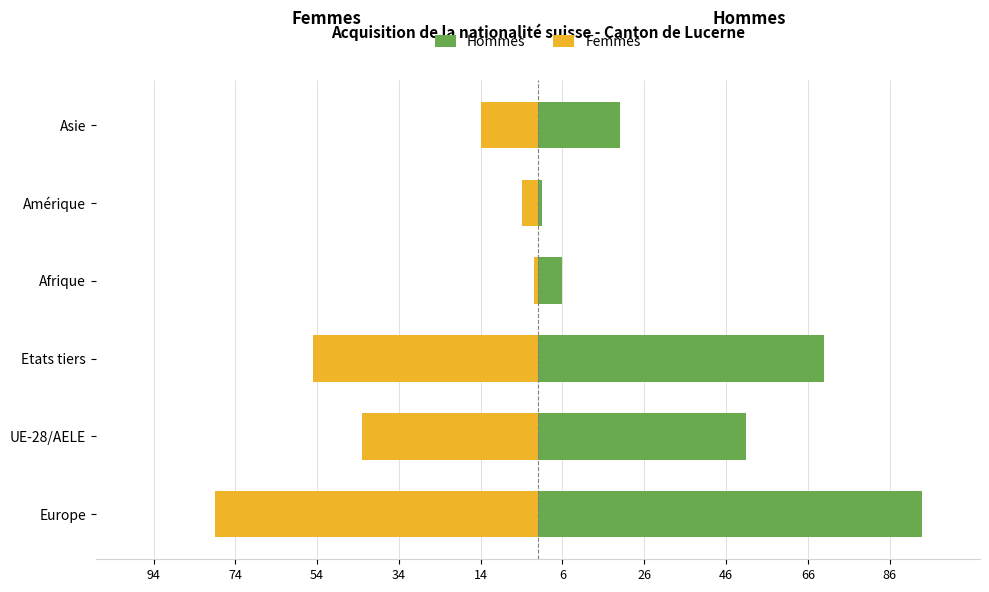

Rank the series by their average value, from lowest to highest.

Femmes, Hommes